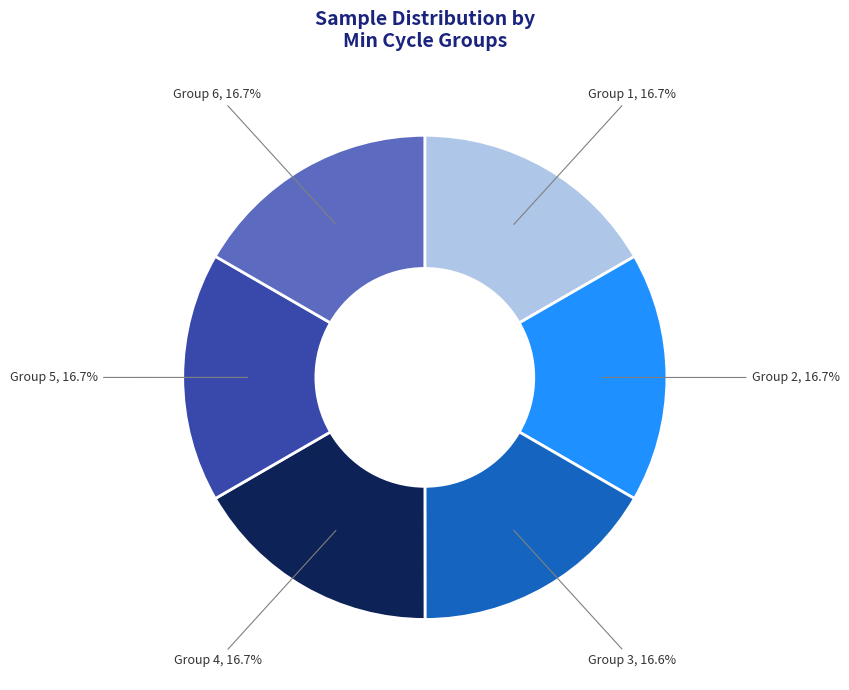

Count the number of slices in the pie.

6